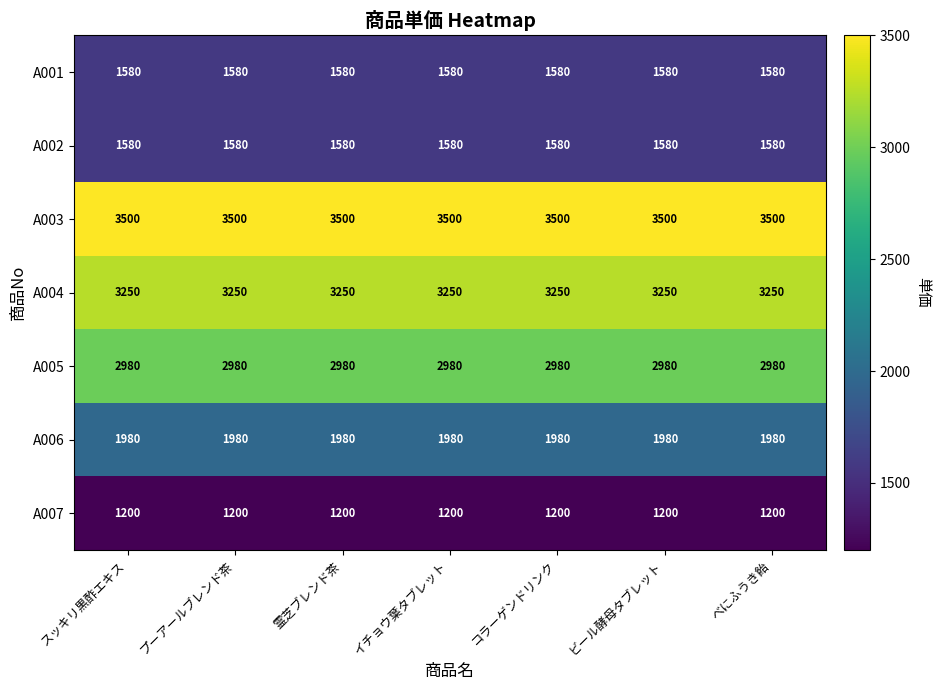

What is the smallest value displayed?

1200